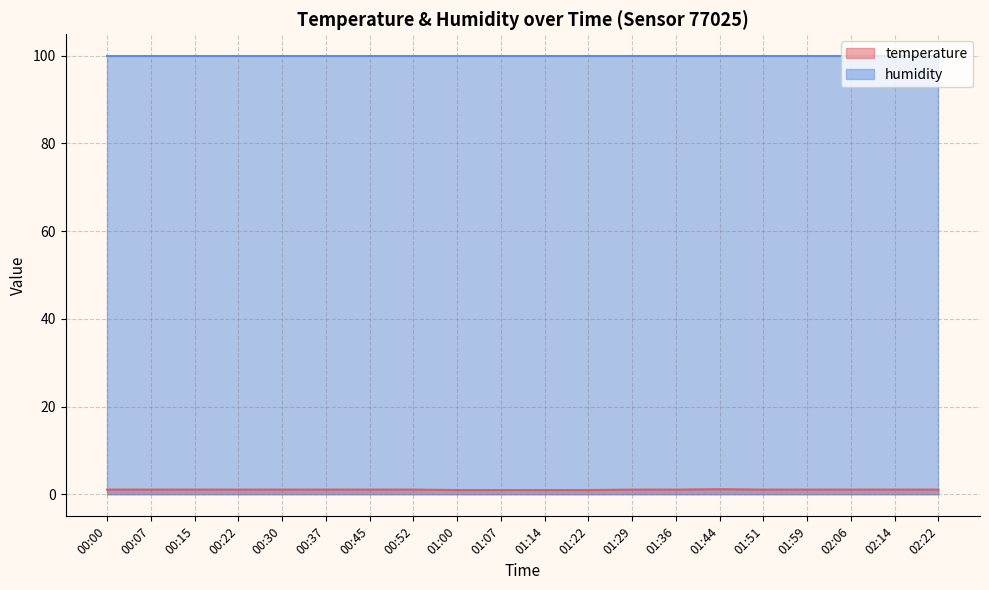

Rank the categories by value from lowest to highest.

01:00, 01:07, 01:14, 01:22, 00:00, 00:07, 00:15, 00:22, 00:30, 00:37, 00:45, 00:52, 01:29, 01:36, 01:51, 01:59, 02:06, 02:14, 02:22, 01:44